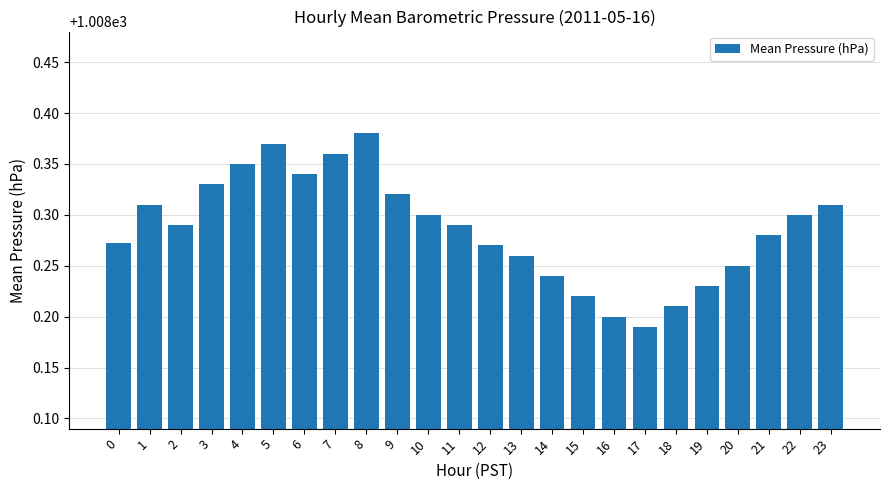

Which category has the lowest value across all series?

17